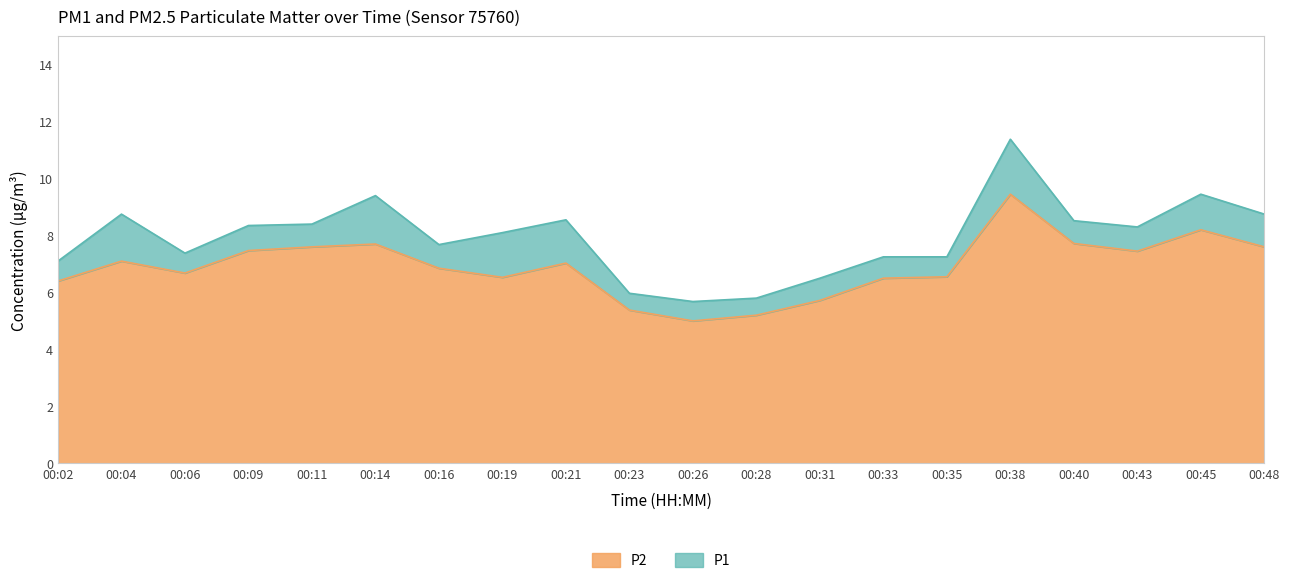

Reading right to left, what are all the values shown in this chart?

P1: 8.8	9.4	8.3	8.5	11.4	7.2	7.2	6.5	5.8	5.7	6.0	8.6	8.1	7.7	9.4	8.4	8.3	7.4	8.8	7.1
P2: 7.6	8.2	7.5	7.7	9.4	6.5	6.5	5.7	5.2	5.0	5.4	7.0	6.5	6.8	7.7	7.6	7.5	6.7	7.1	6.4